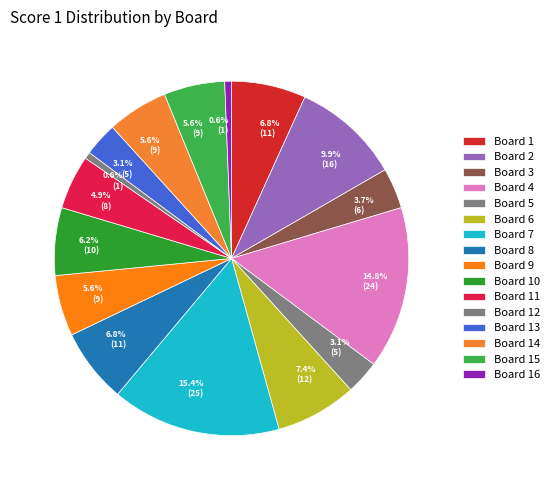

How many segments does this pie chart have?

16